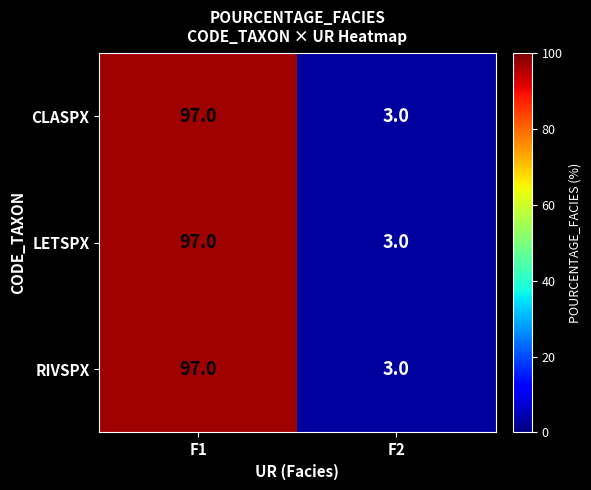

At which category does the chart reach its minimum across all series?

F2